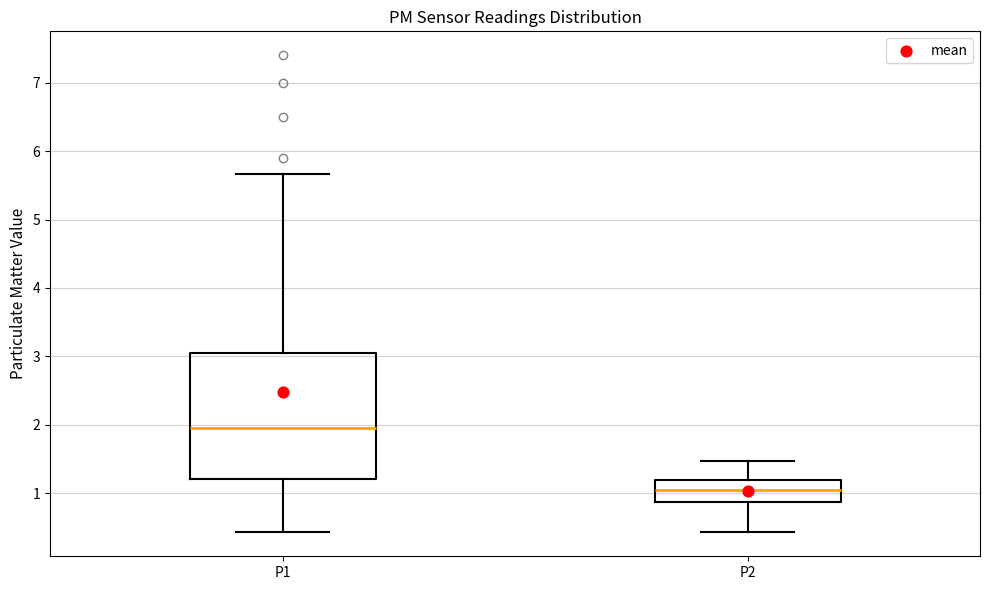

Reading left to right, read every box against the y-axis: the position of its median line, the range the box covers, and the ends of its whiskers. The values are not printed on the chart, so give them approximately, as read against the axis.

P1: median 2.0, box 1.2 to 3.0, whiskers 0.4 to 5.7
P2: median 1.1, box 0.9 to 1.2, whiskers 0.4 to 1.5